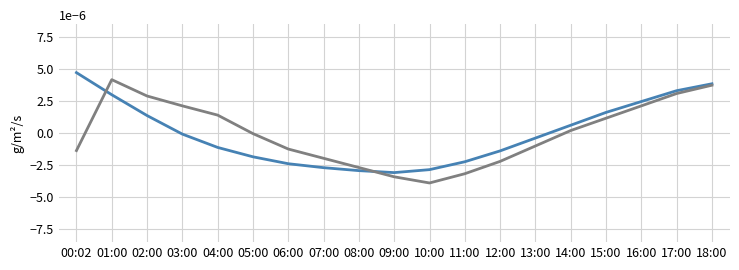

Does the chart have visible grid lines?

Yes